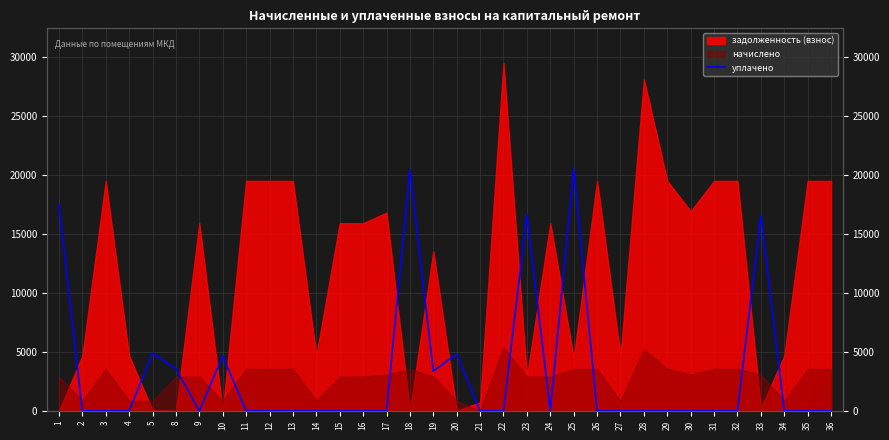

What is the sum of all values?

112935.8